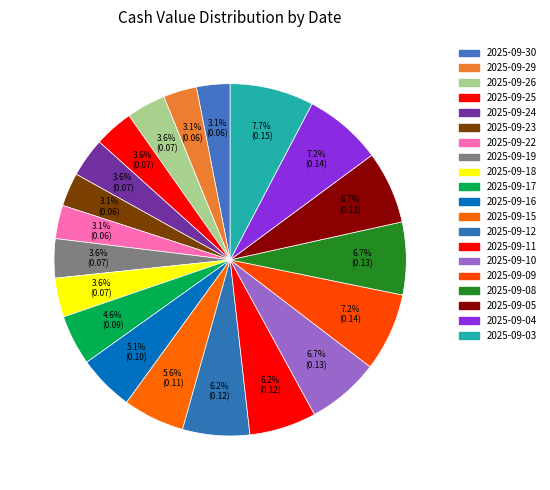

Count the number of slices in the pie.

20